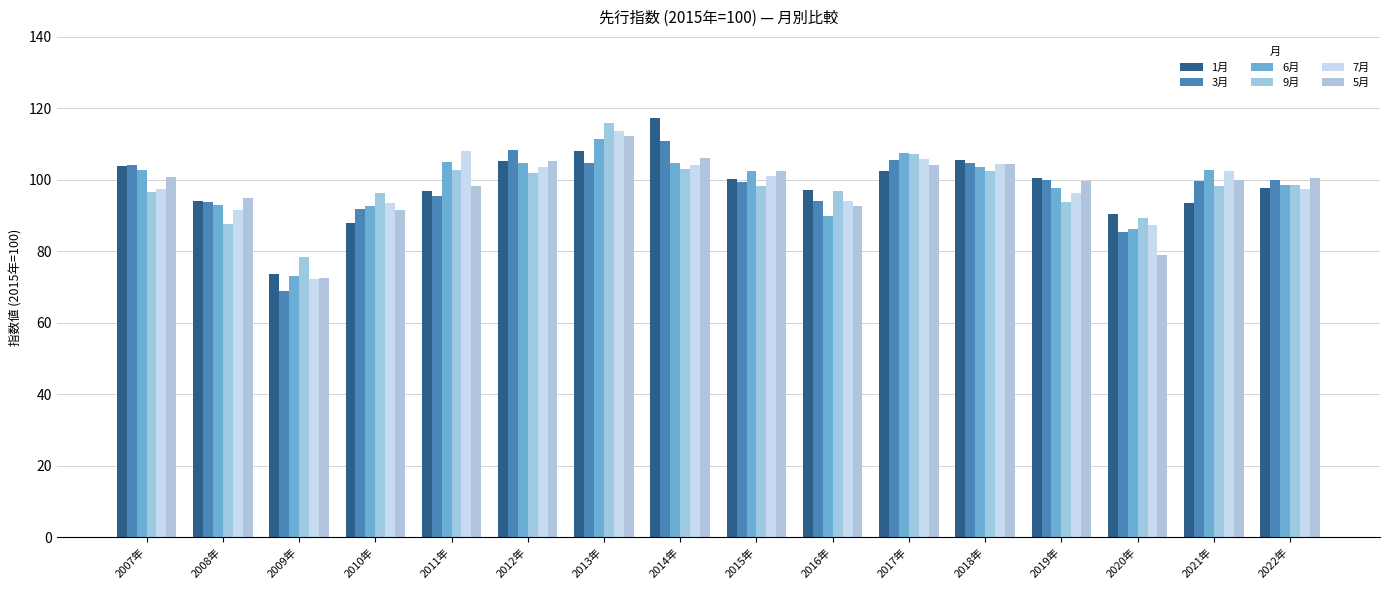

What is the approximate value of 9月 at 2010年?

96.3